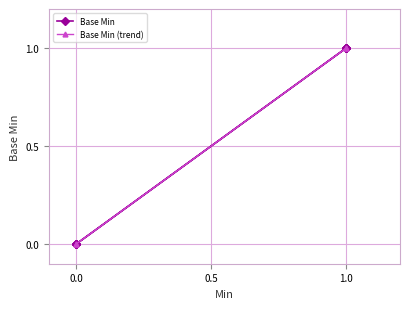

True or false: the data has more than 2 interior local peaks.

False